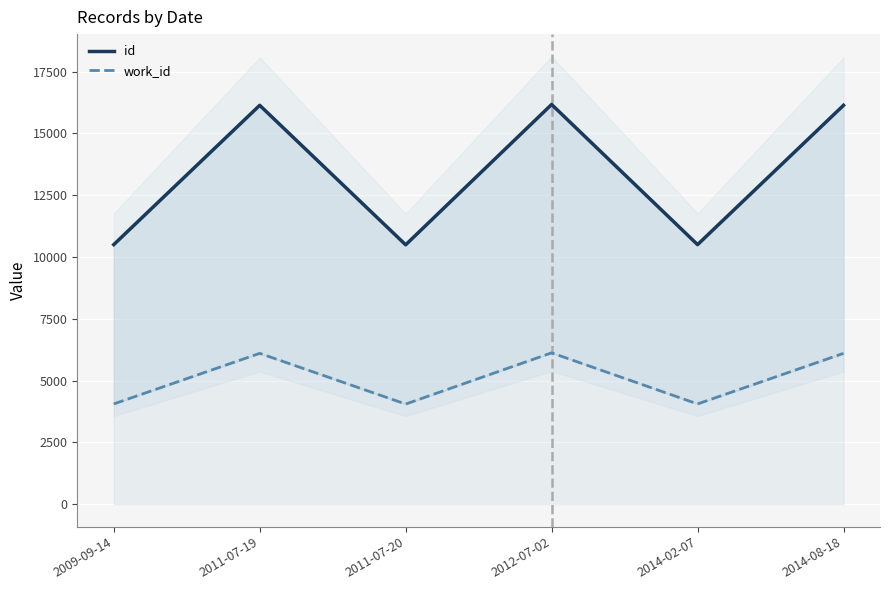

What position from the left is 2011-07-20?

3